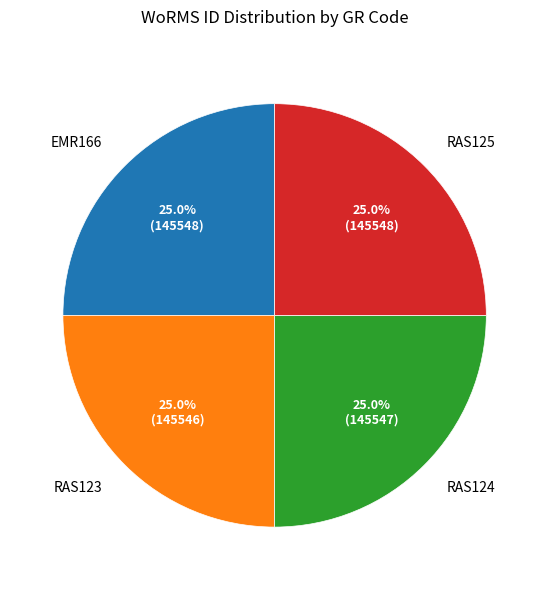

What percentage is NOT represented by RAS125?

75.0%